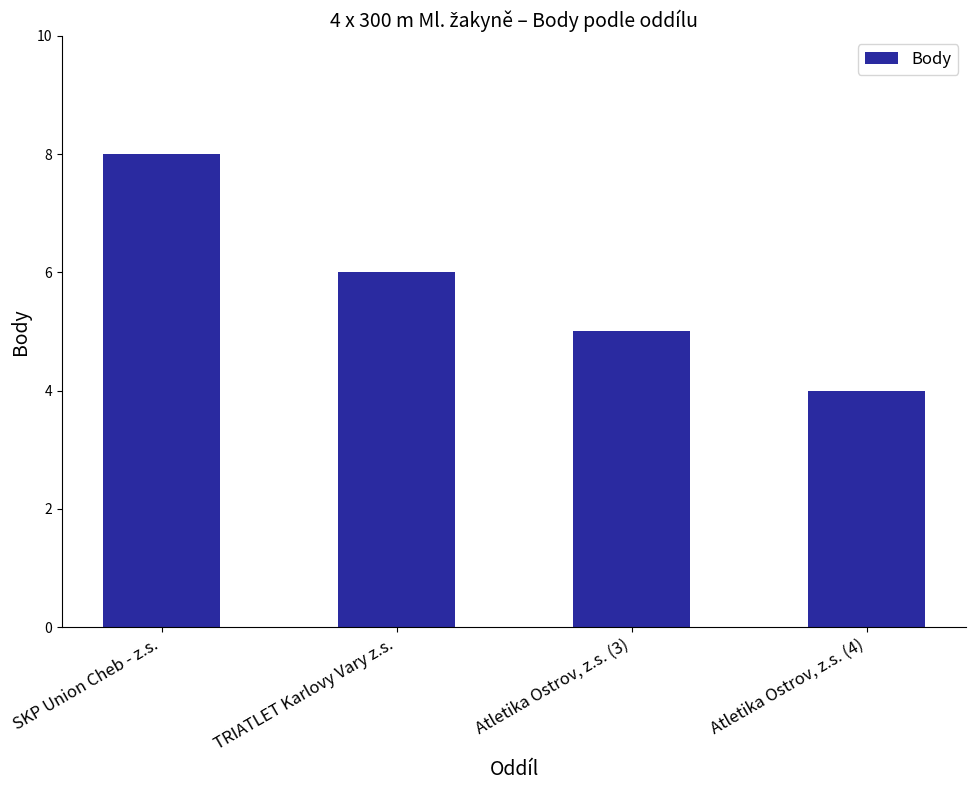

What is the difference between the second highest and minimum values?

2